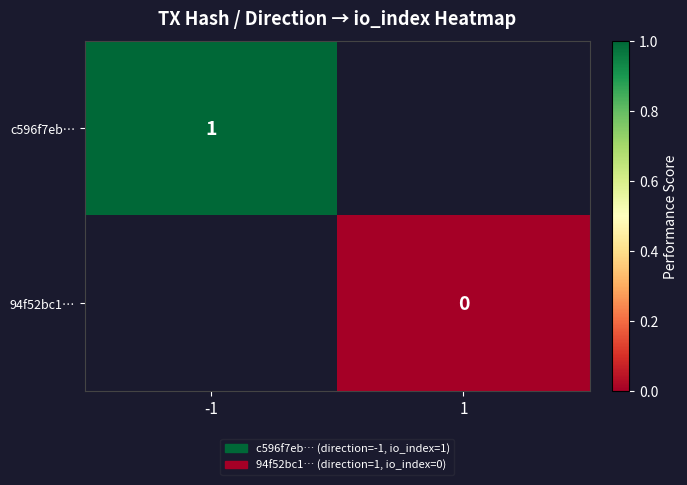

The value of c596f7eb… at -1 is 1. True or false?

True